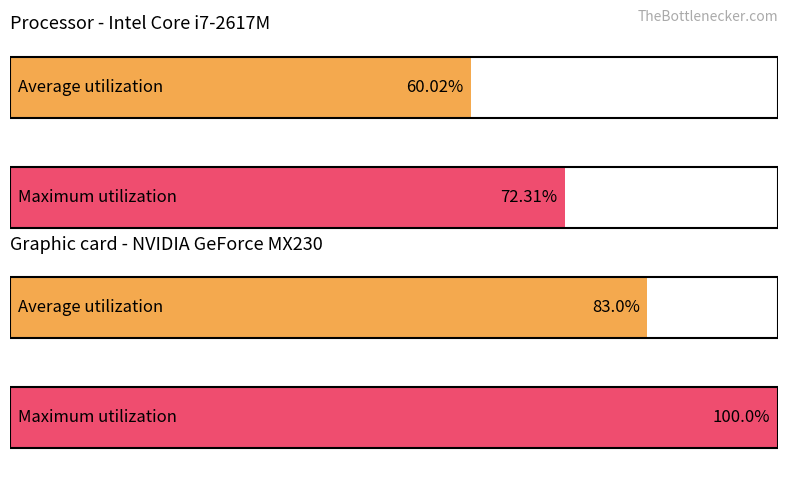

At how many categories does at least one series exceed 3?

2